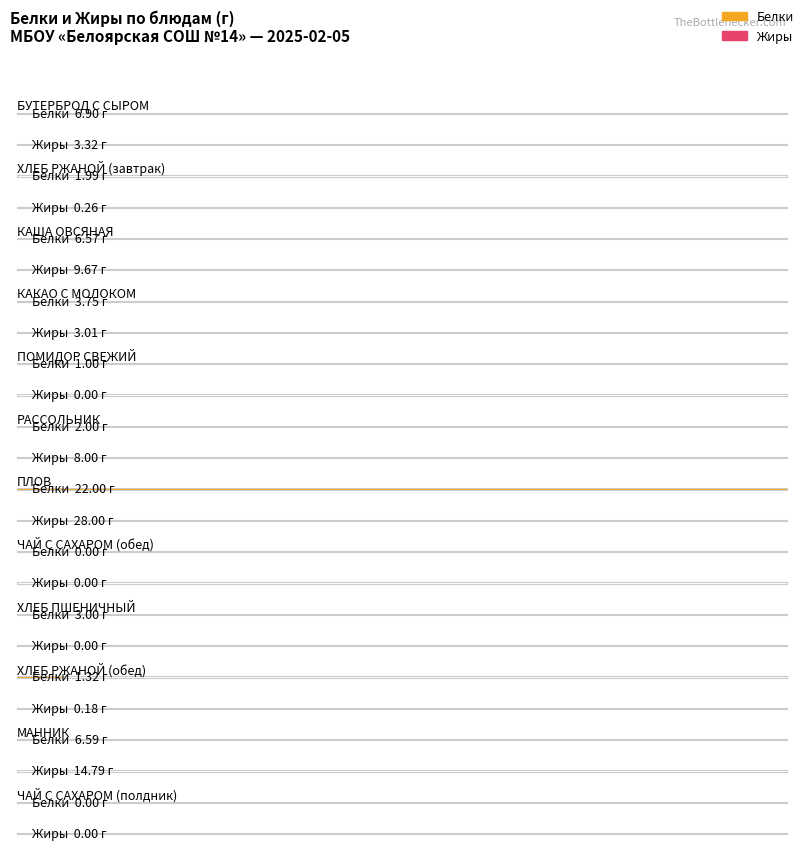

How many groups of bars are there?

12